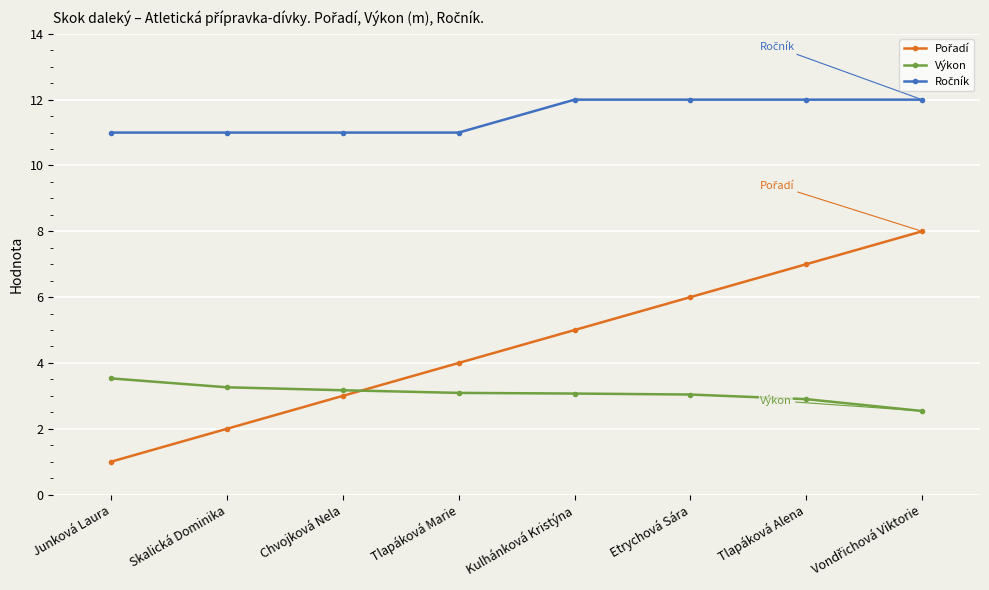

What value does the Výkon series have at Tlapáková Marie?

3.1